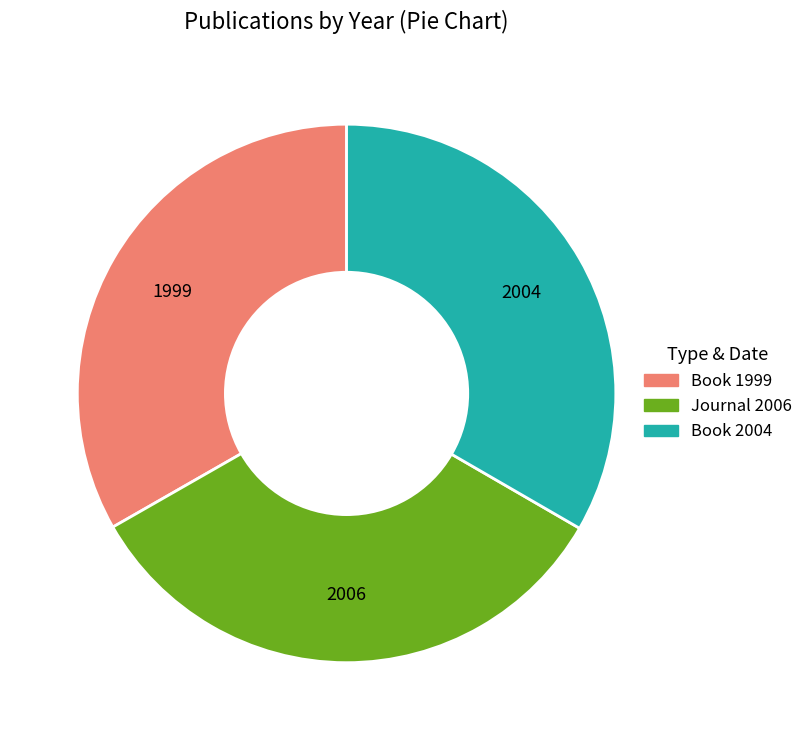

Is it true that Journal 2006 is 21% of the pie?

False